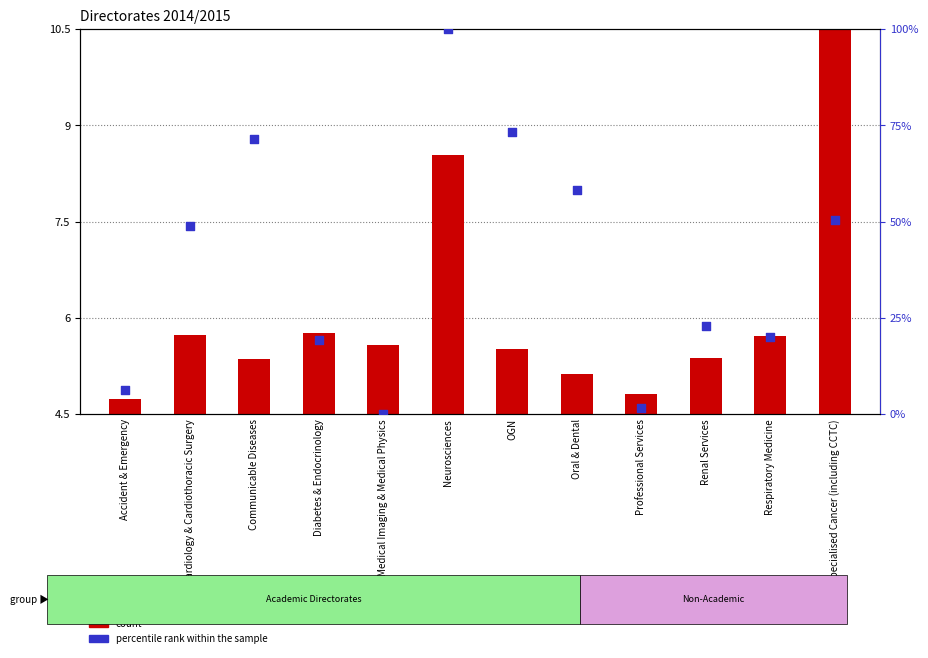

Is the value of percentile rank within the sample at Respiratory Medicine greater than the value of count at Communicable Diseases?

Yes